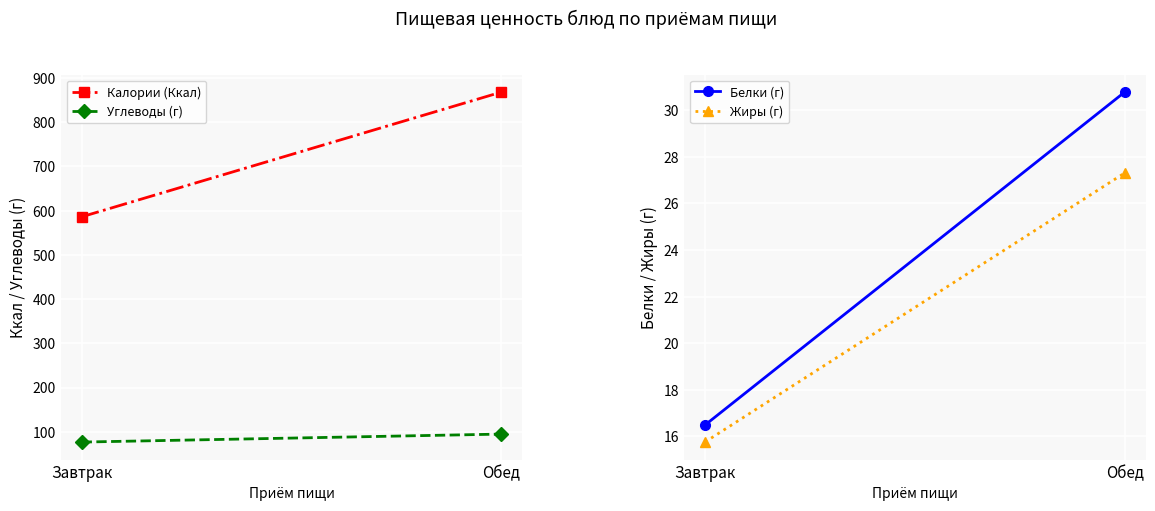

Reading left to right, what are all the values shown in this chart?

Калории (Ккал): Завтрак=586.0	Обед=868.0
Углеводы (г): Завтрак=76.7	Обед=94.8
Белки (г): Завтрак=16.5	Обед=30.8
Жиры (г): Завтрак=15.8	Обед=27.3